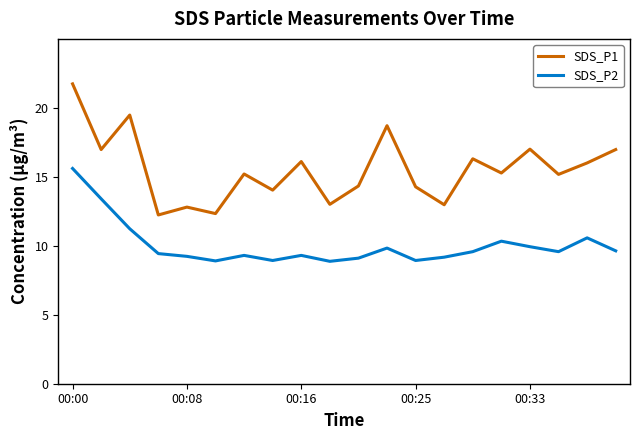

What is the lowest value of the SDS_P2 series?

8.9